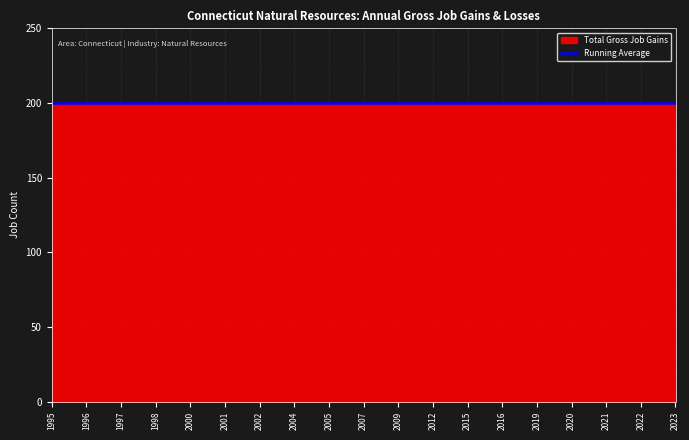

True or false: Running Average has a value of 106 at 2016.

False